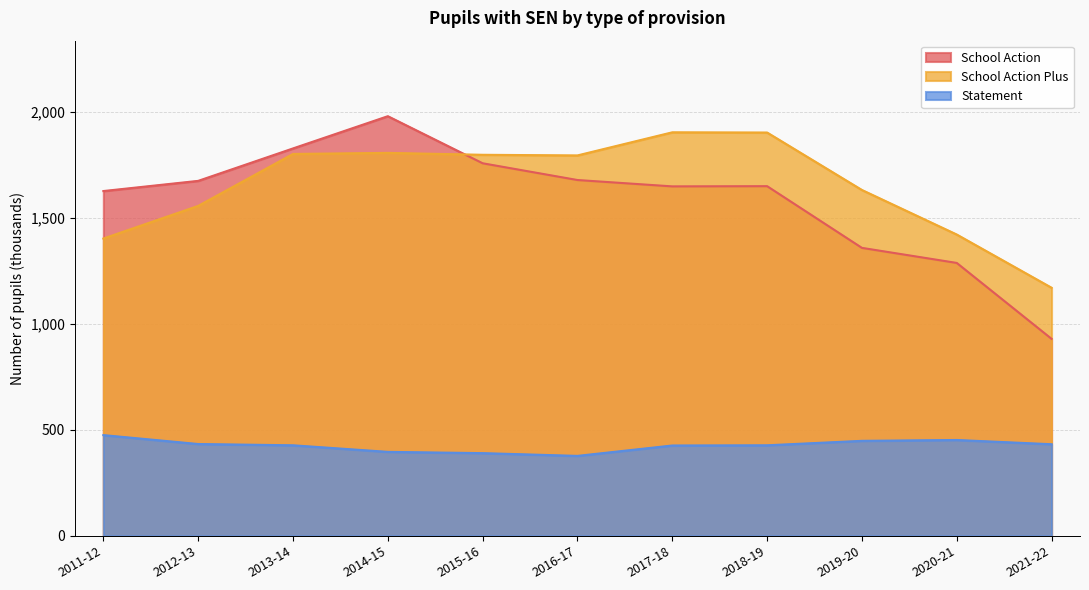

What is the smallest value displayed?

377